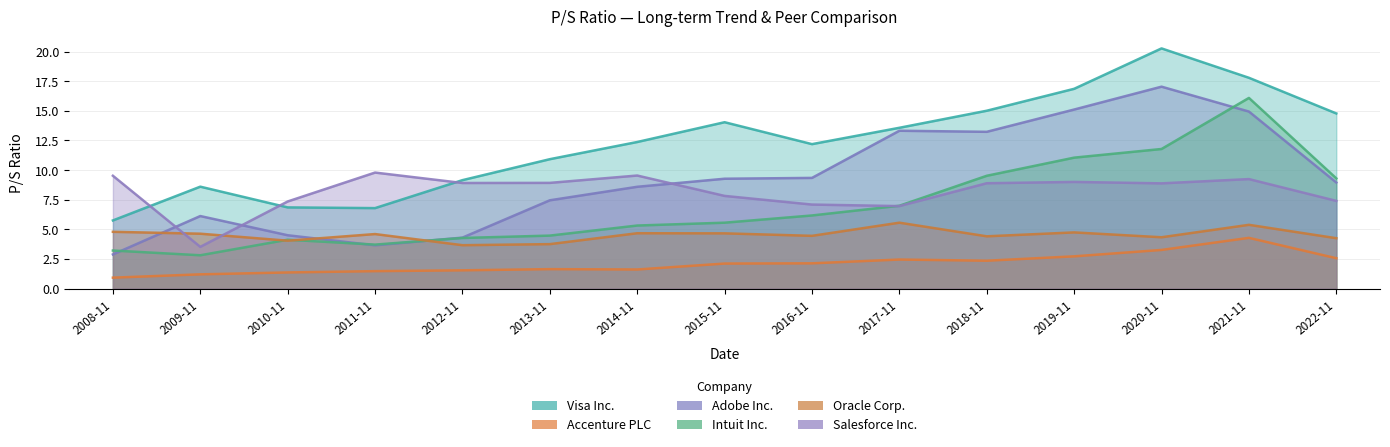

The Visa Inc. series shows 7.8 at 2019-11. True or false?

False